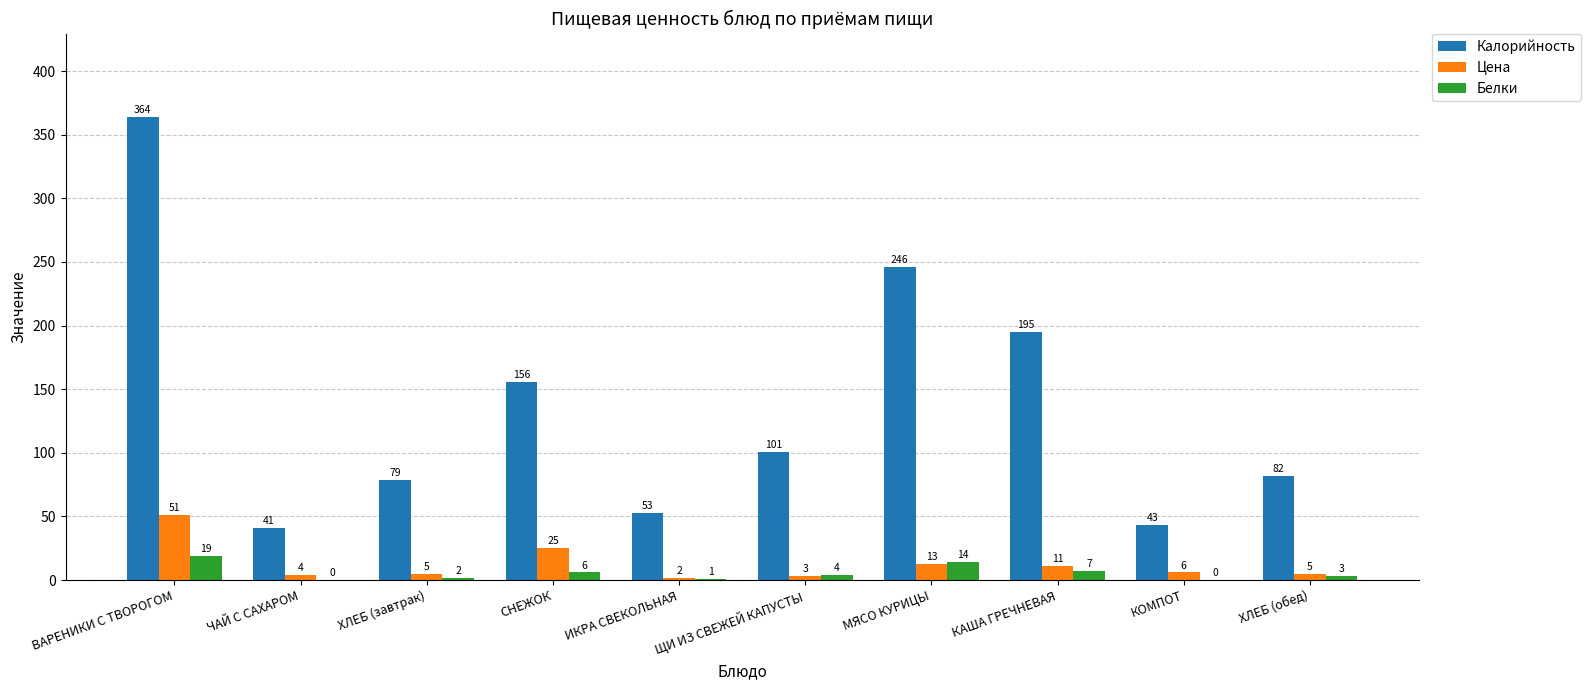

Reading left to right, list all the values displayed in this chart.

Калорийность: ВАРЕНИКИ С ТВОРОГОМ=364	ЧАЙ С САХАРОМ=41	ХЛЕБ (завтрак)=79	СНЕЖОК=156	ИКРА СВЕКОЛЬНАЯ=53	ЩИ ИЗ СВЕЖЕЙ КАПУСТЫ=101	МЯСО КУРИЦЫ=246	КАША ГРЕЧНЕВАЯ=195	КОМПОТ=43	ХЛЕБ (обед)=82
Цена: ВАРЕНИКИ С ТВОРОГОМ=51	ЧАЙ С САХАРОМ=4	ХЛЕБ (завтрак)=5	СНЕЖОК=25	ИКРА СВЕКОЛЬНАЯ=2	ЩИ ИЗ СВЕЖЕЙ КАПУСТЫ=3	МЯСО КУРИЦЫ=13	КАША ГРЕЧНЕВАЯ=11	КОМПОТ=6	ХЛЕБ (обед)=5
Белки: ВАРЕНИКИ С ТВОРОГОМ=19	ЧАЙ С САХАРОМ=0	ХЛЕБ (завтрак)=2	СНЕЖОК=6	ИКРА СВЕКОЛЬНАЯ=1	ЩИ ИЗ СВЕЖЕЙ КАПУСТЫ=4	МЯСО КУРИЦЫ=14	КАША ГРЕЧНЕВАЯ=7	КОМПОТ=0	ХЛЕБ (обед)=3